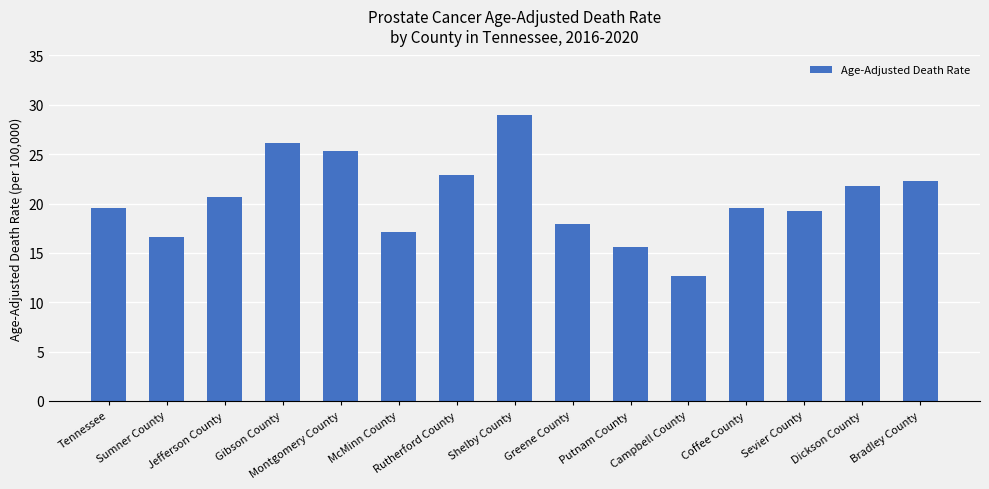

Count the number of data series in this chart.

1